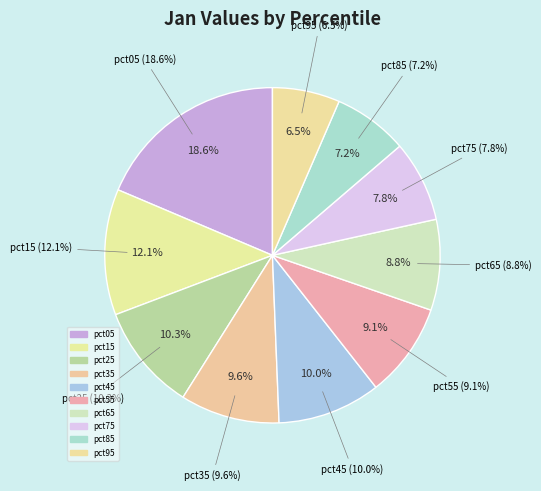

Which slice is the smallest?

pct95